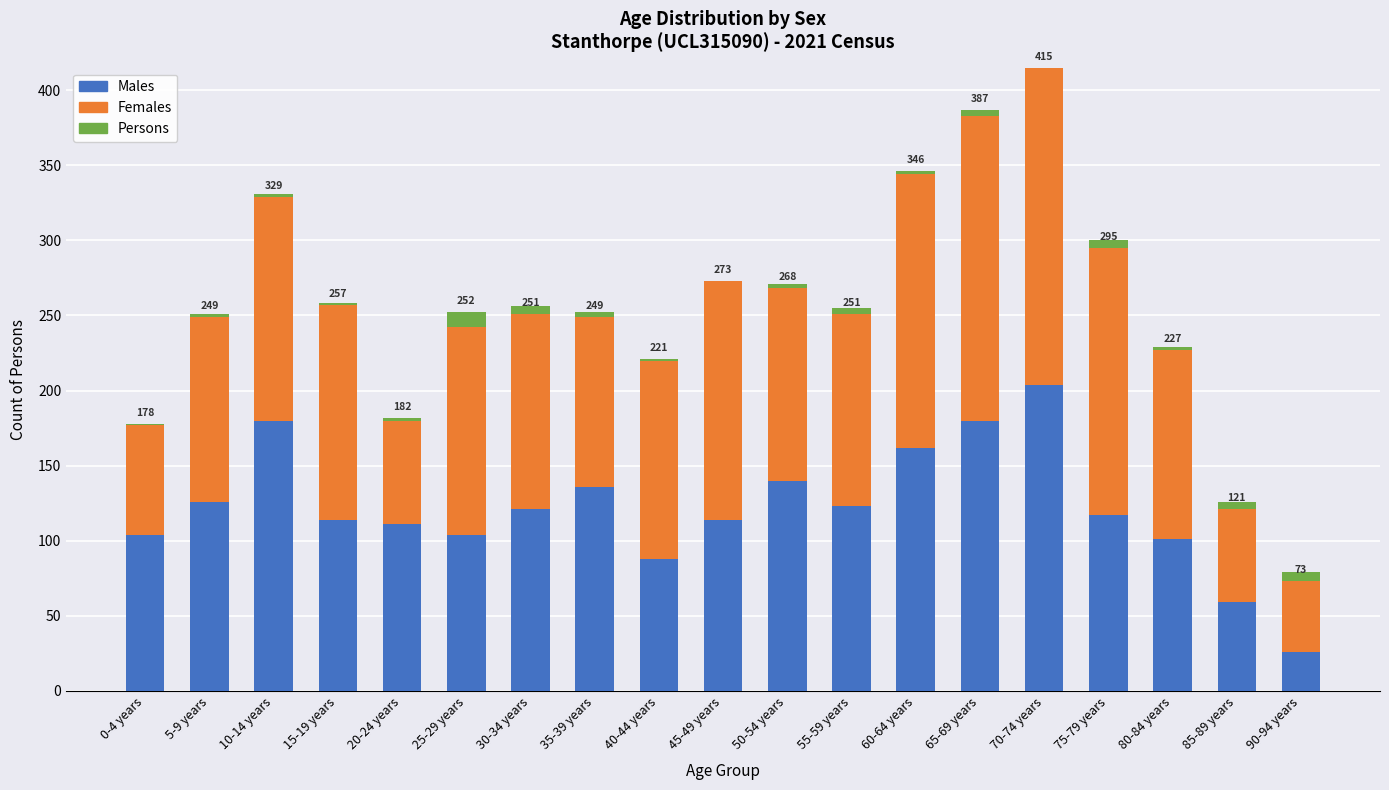

What are all the series names shown in the legend?

Males, Females, Persons